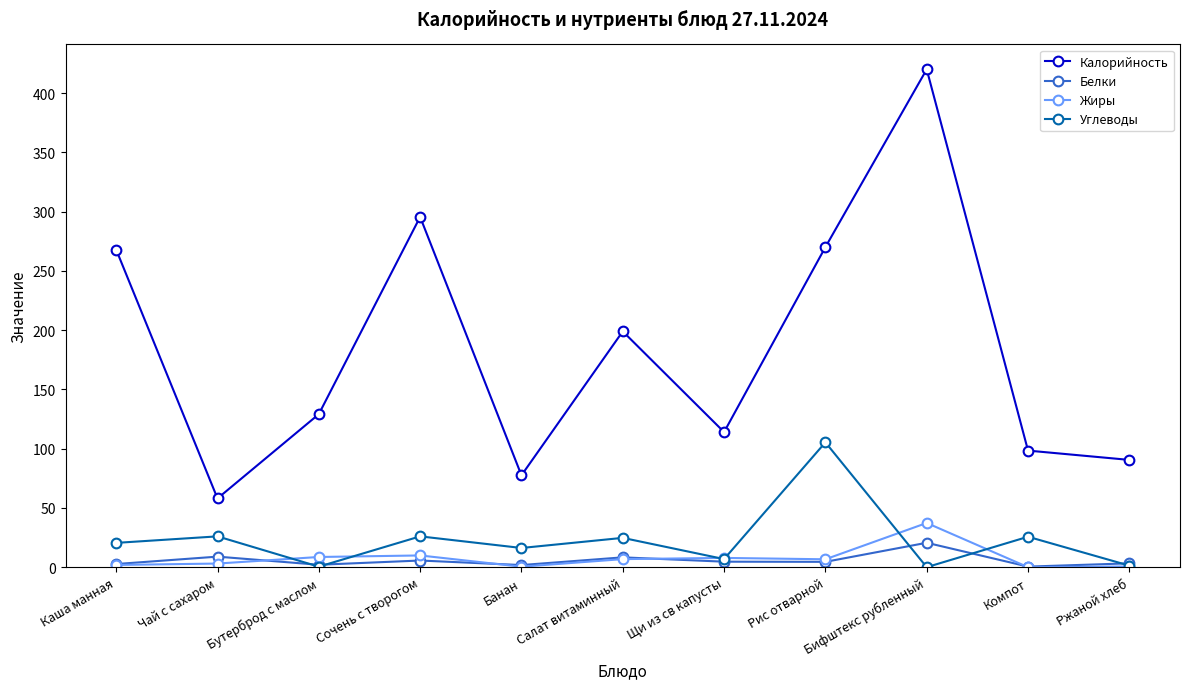

Is it true that Углеводы equals 0.0 at Бифштекс рубленный?

True